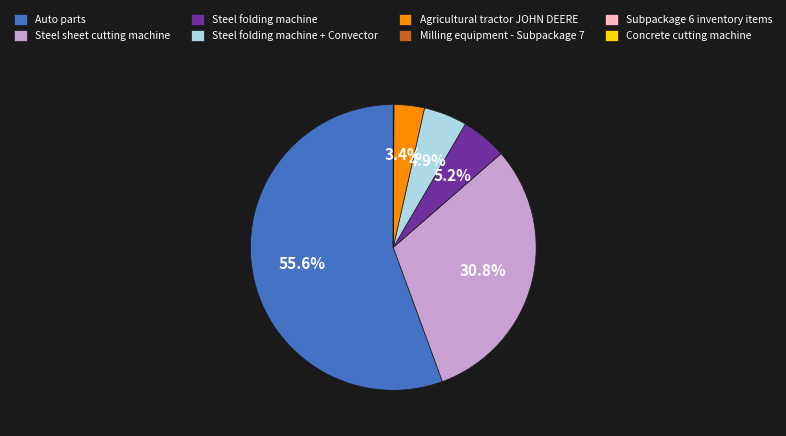

Does Steel folding machine + Convector represent more than half of the total?

No